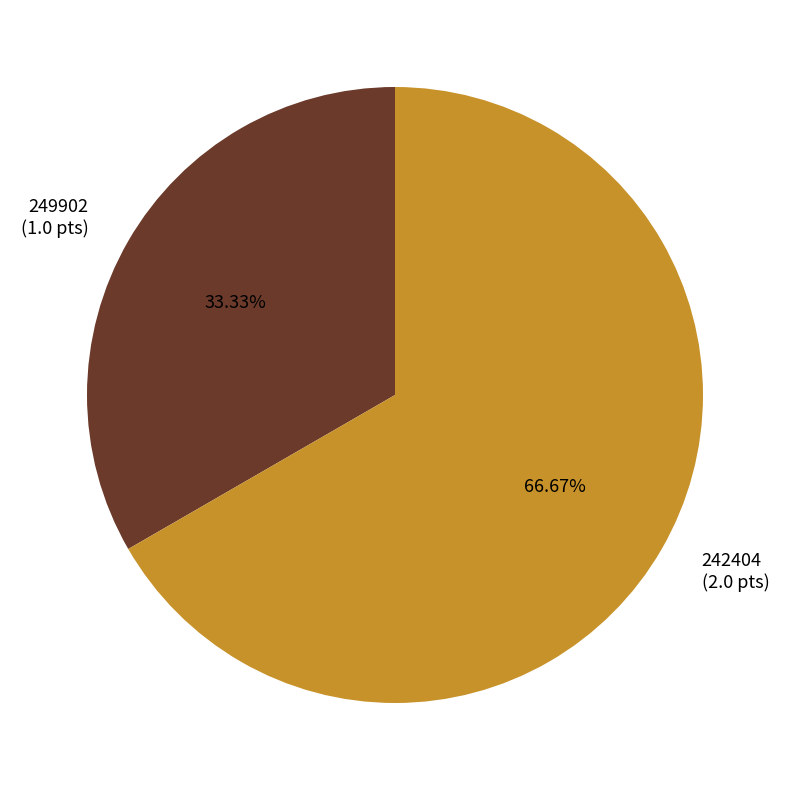

What percentage is the 242404 slice, to the nearest percent?

67%